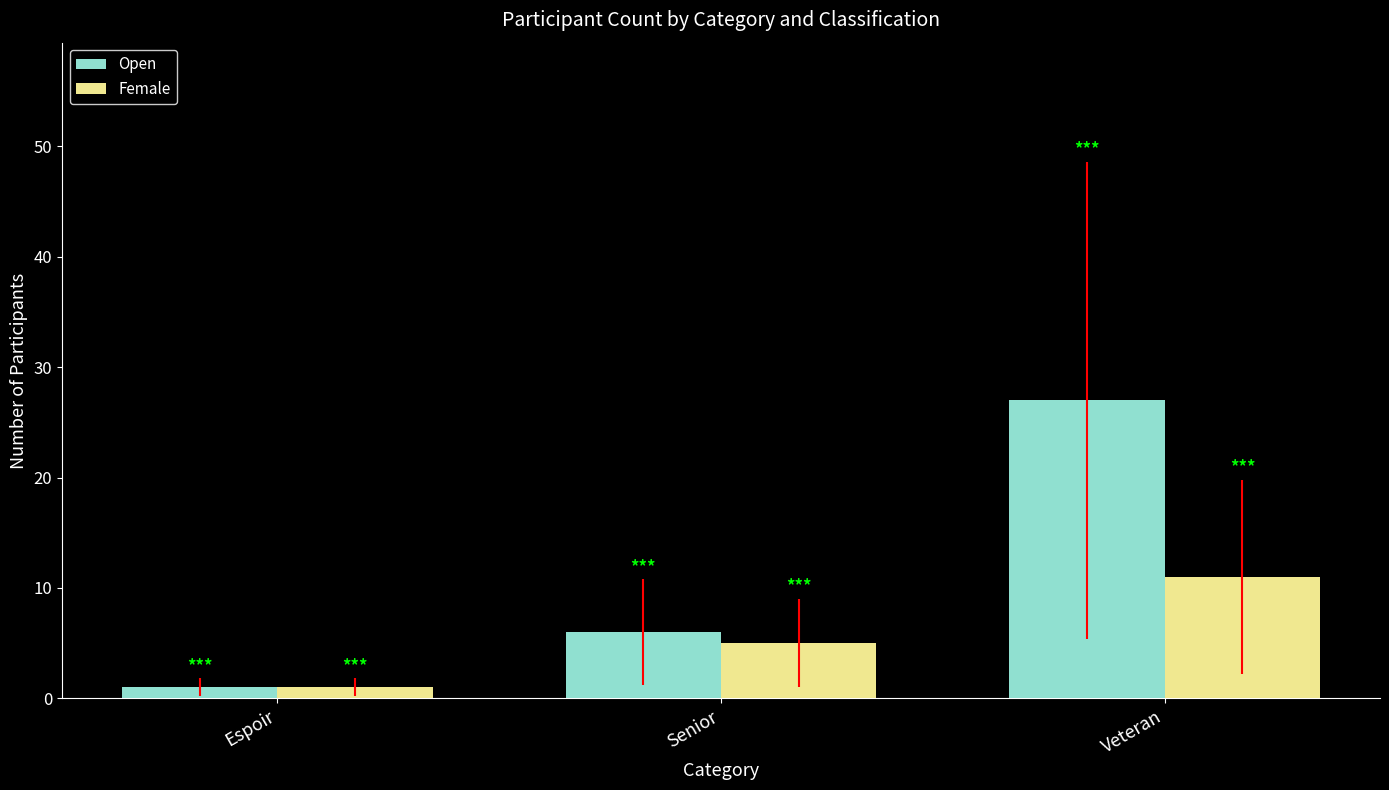

Reading left to right, transcribe all the data shown in this chart.

Open: 1	6	27
Female: 1	5	11